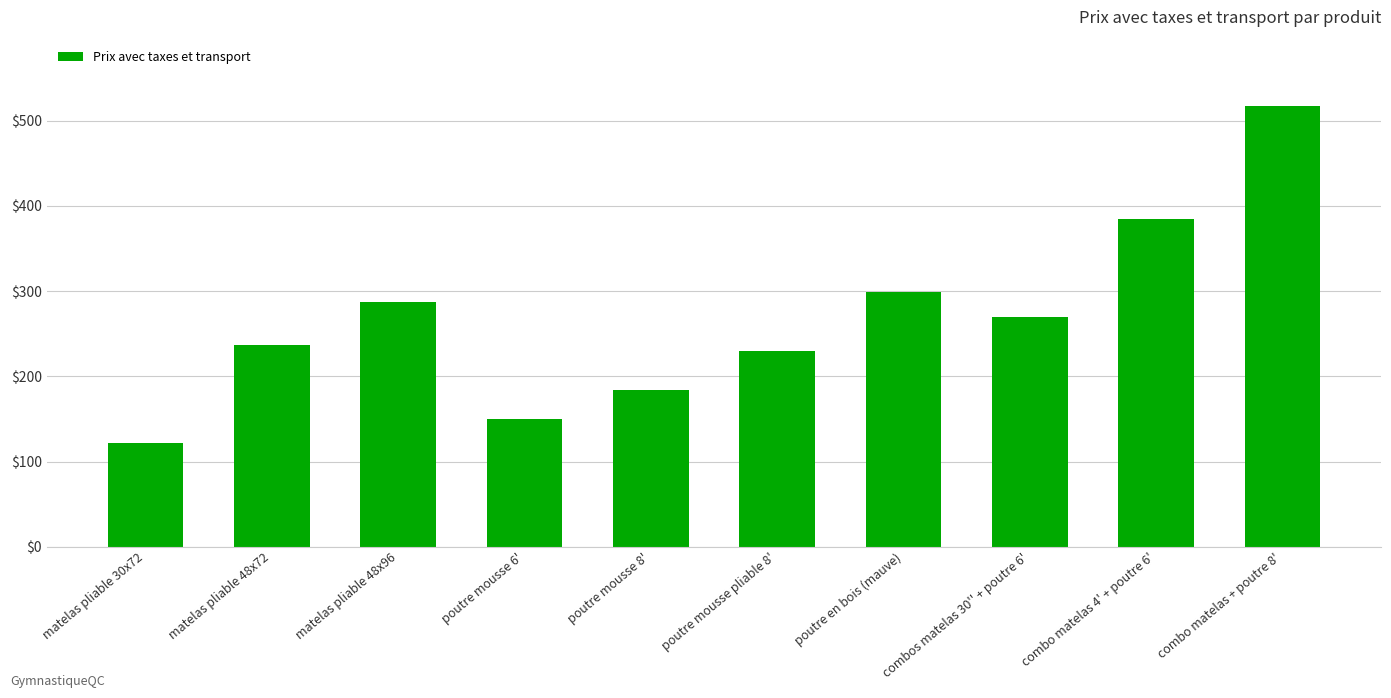

Reading left to right, transcribe all the data shown in this chart.

121.8	236.8	287.4	149.4	183.9	229.9	298.9	270.1	385.1	517.3